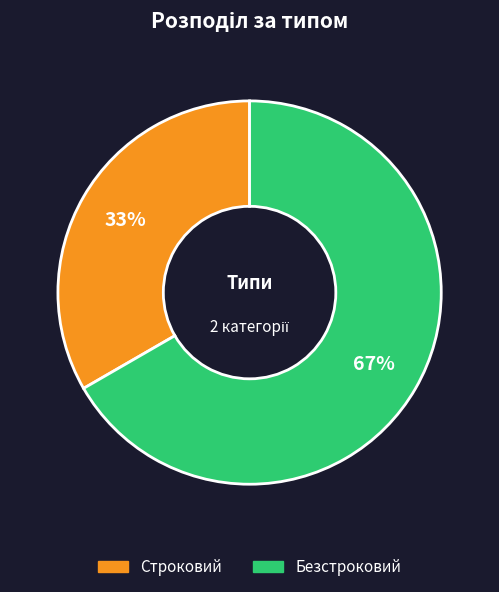

What percentage is the Строковий slice, to the nearest percent?

33%